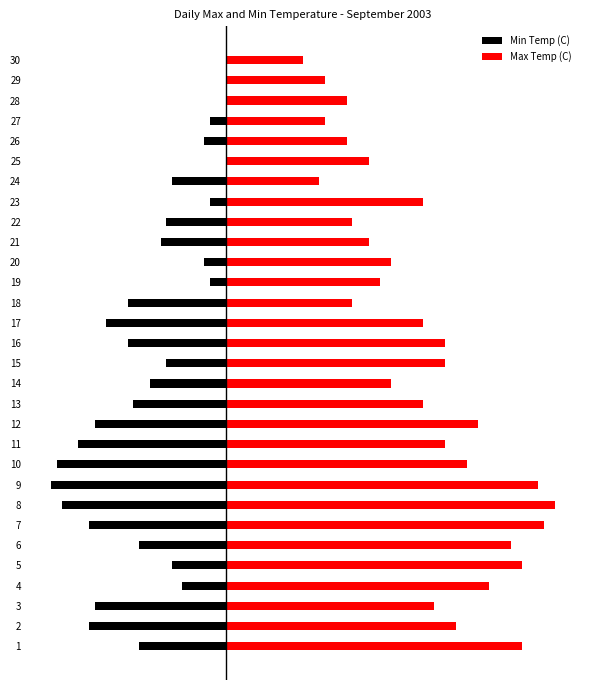

What is the value of the Max Temp (C) bar at the 25th from the left?

13.0